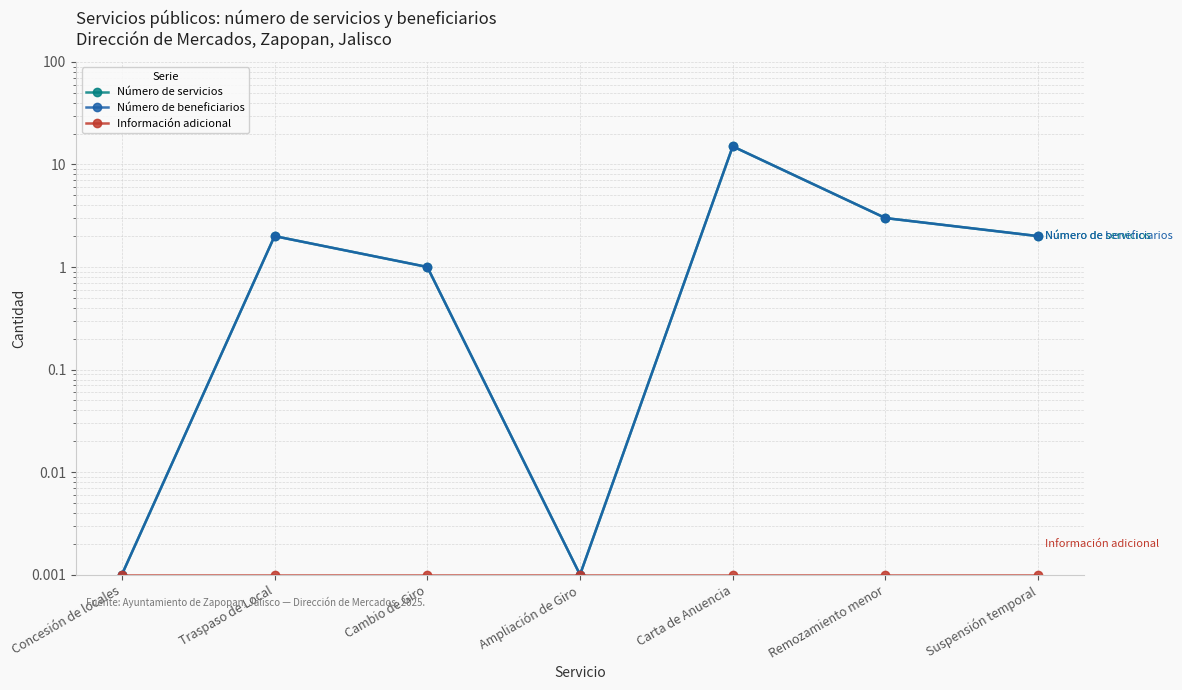

How many values in the Número de beneficiarios series are below 2?

3